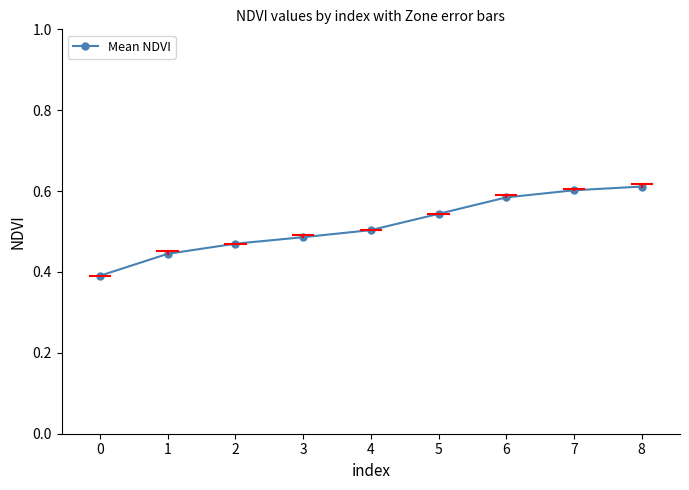

What is the difference between the second highest and minimum values?

0.2